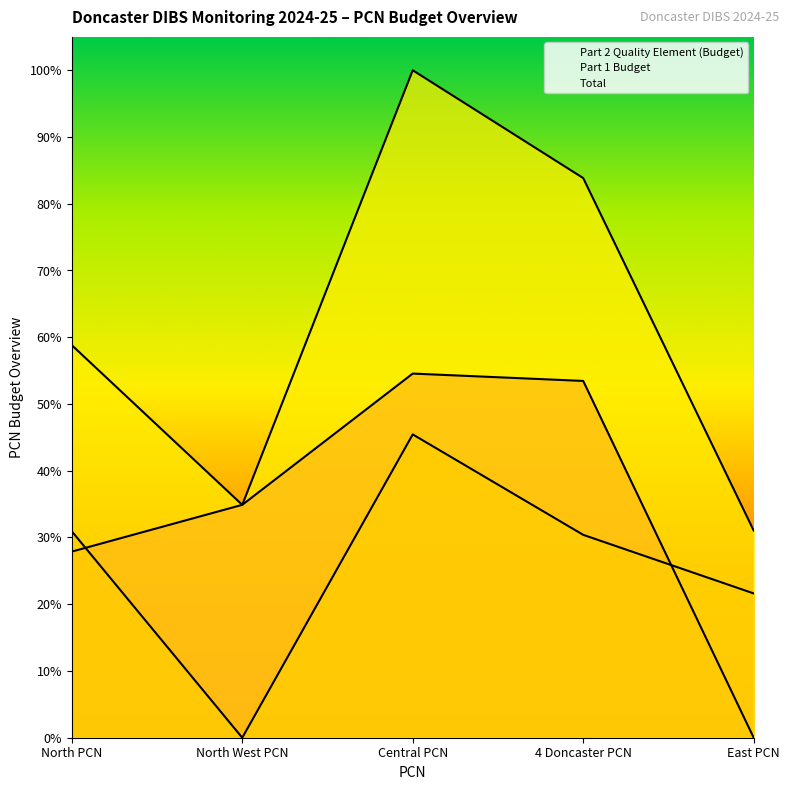

True or false: Total and Part 1 Budget intersect in this chart.

False